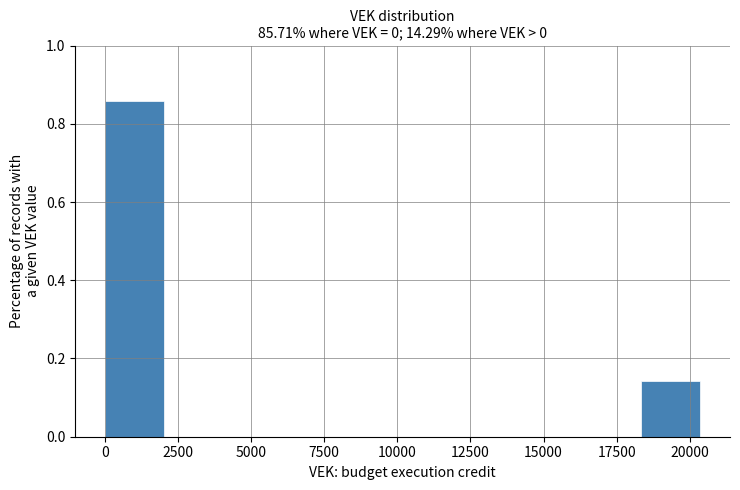

How tall is the bar that spans 0 to 2000 on the x-axis? Neither the bar edges nor the heights are printed on the chart, so give them approximately, as read against the axes.

0.86